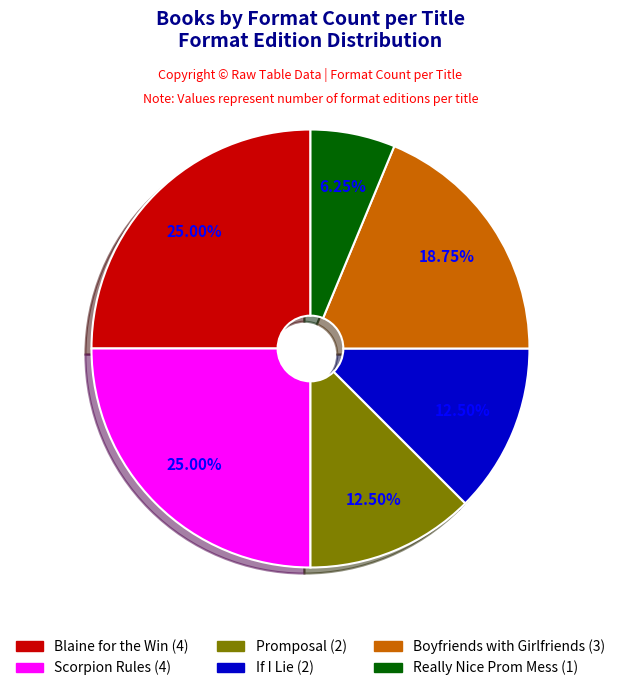

Is it true that Really Nice Prom Mess is 6% of the pie?

True